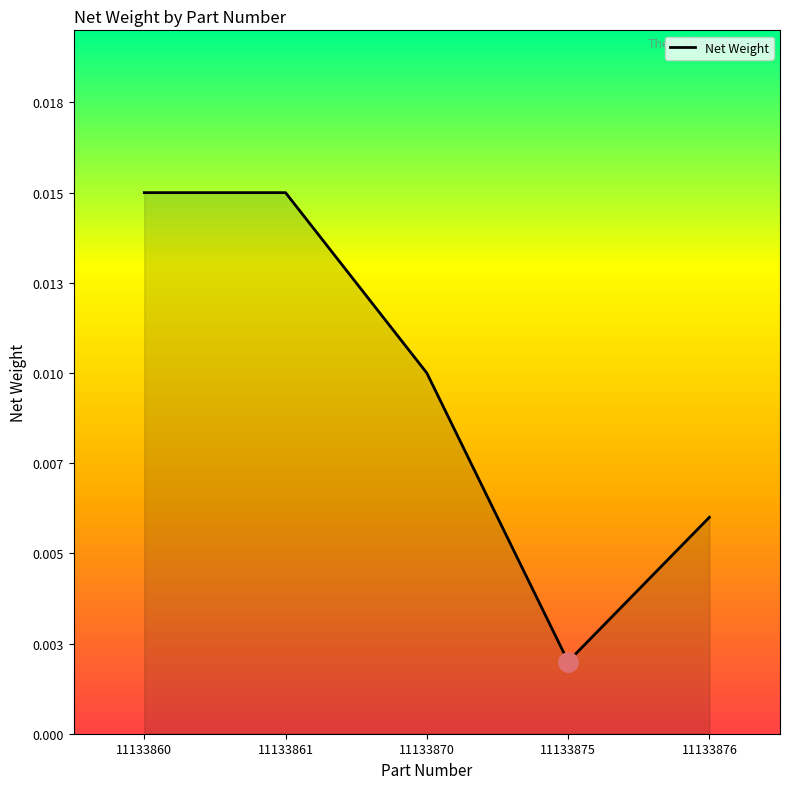

True or false: the data has more than 1 interior local peaks.

False